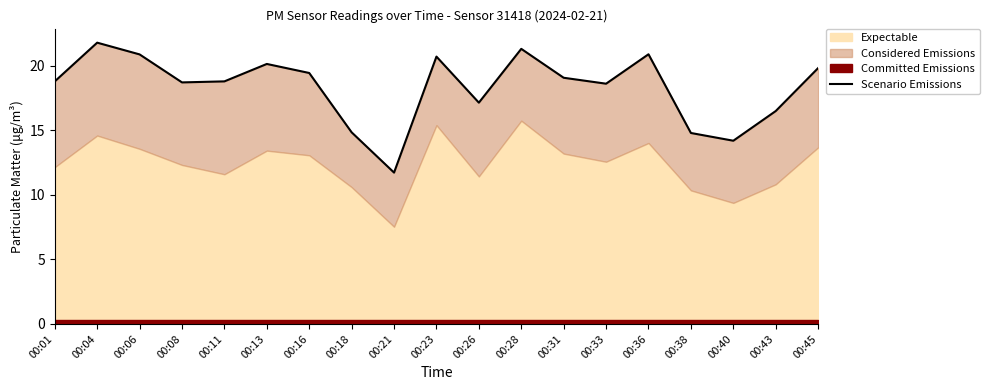

Reading left to right, extract all data points from this chart.

00:01=18.8	00:04=21.8	00:06=20.9	00:08=18.7	00:11=18.8	00:13=20.1	00:16=19.4	00:18=14.8	00:21=11.7	00:23=20.7	00:26=17.1	00:28=21.3	00:31=19.1	00:33=18.6	00:36=20.9	00:38=14.8	00:40=14.2	00:43=16.5	00:45=19.8